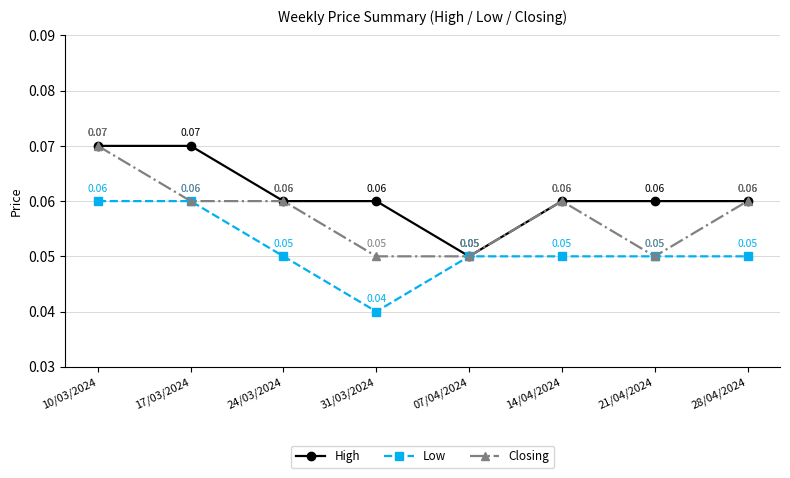

In Low, how many points are lower than both neighbors (excluding endpoints)?

1